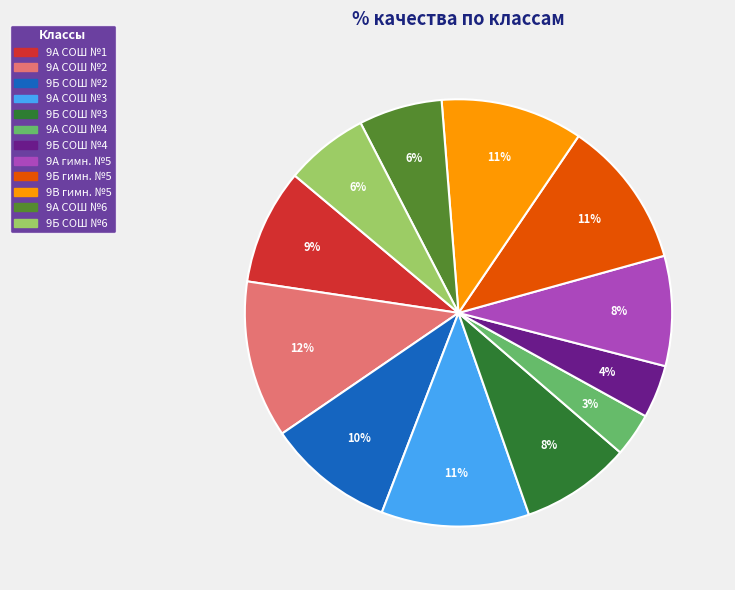

To the nearest percent, what portion does 9Б СОШ №4 represent?

4%